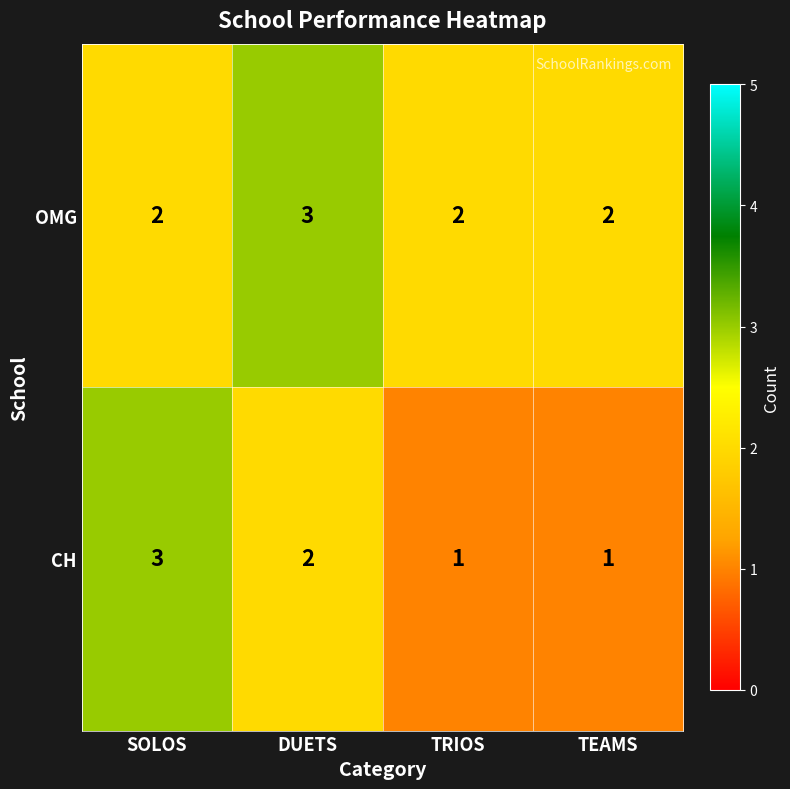

Which series has the largest total across all categories?

OMG